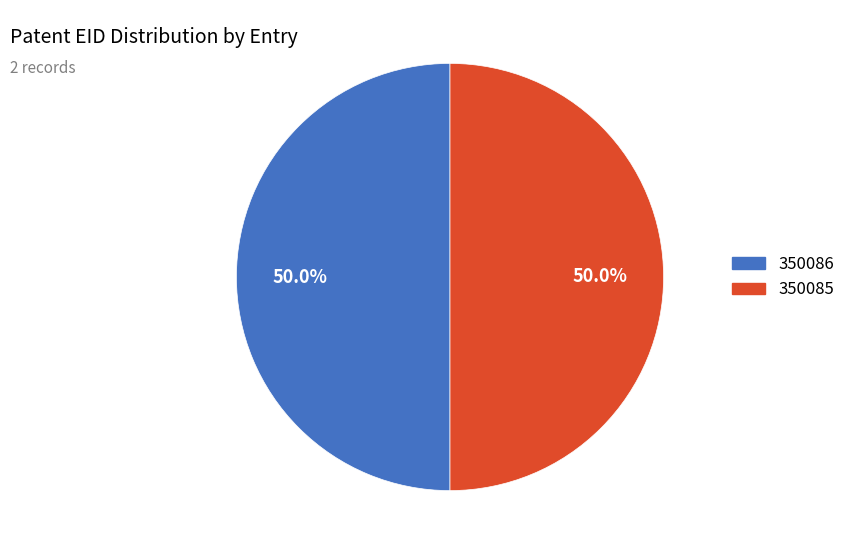

What percentage do 350086 and 350085 together represent?

100.0%